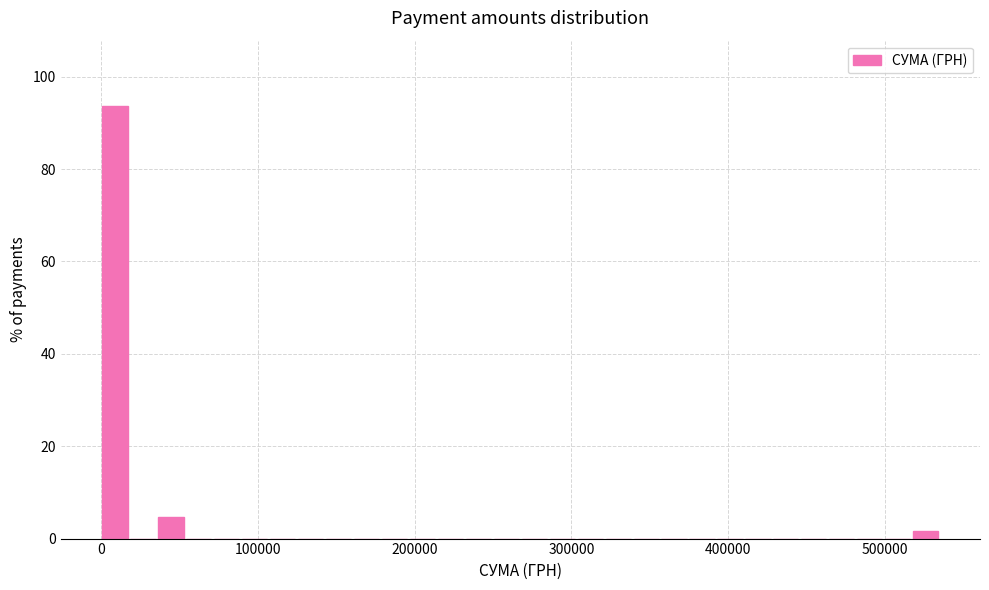

Around what value on the x-axis is the tallest bar? Give the approximate position of its centre, as read against the axis.

10000